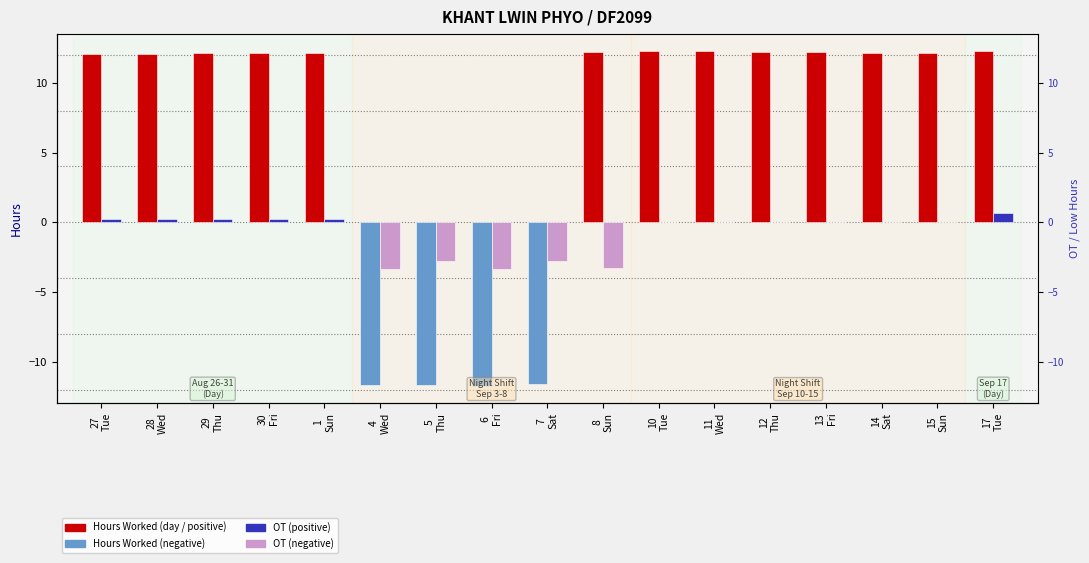

What is the highest value of the OT (hours) series?

0.6